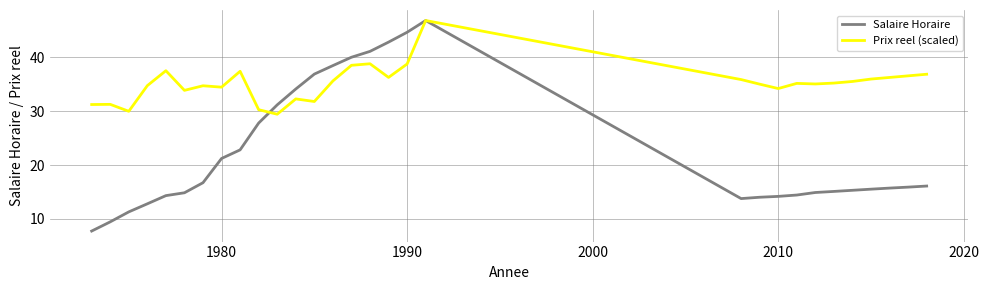

Which series has the largest total across all categories?

Prix reel (scaled)